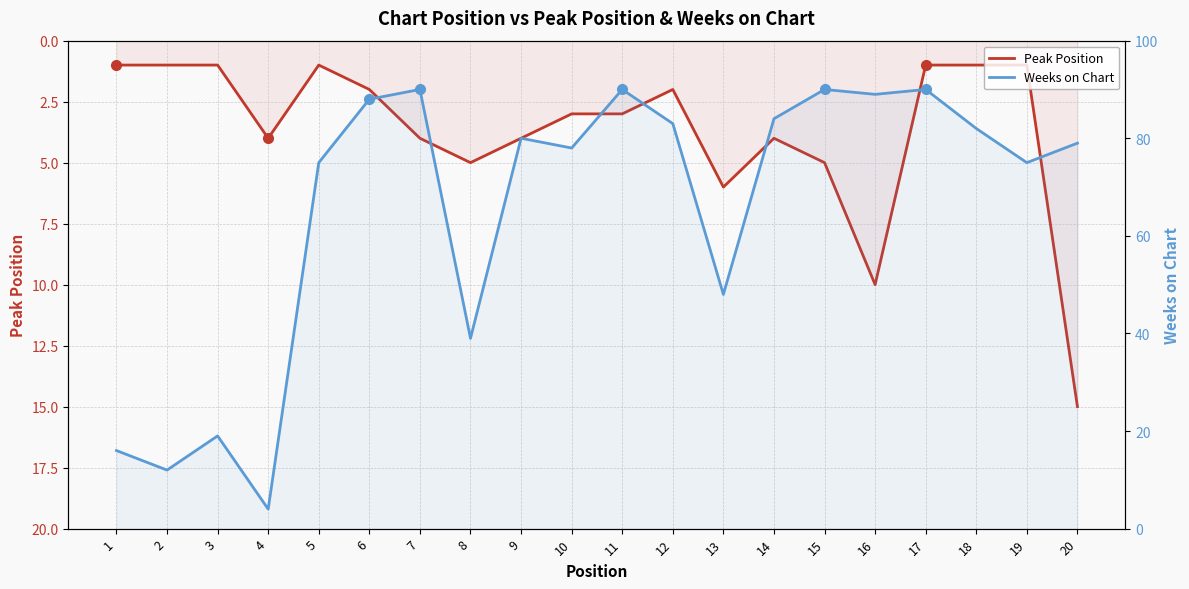

At which label does Weeks on Chart first exceed 80?

6